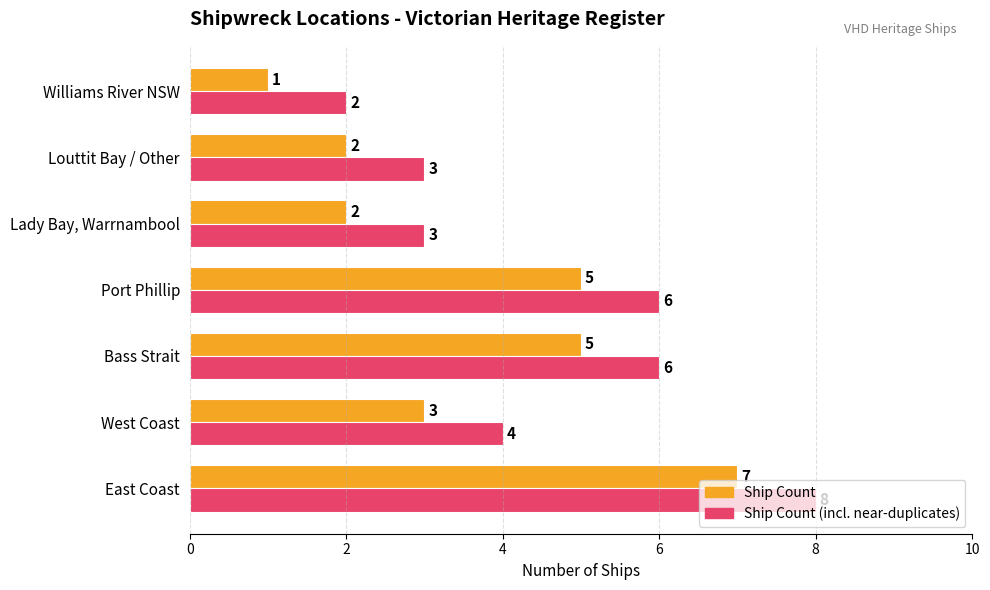

What is the total value across all series at West Coast?

7